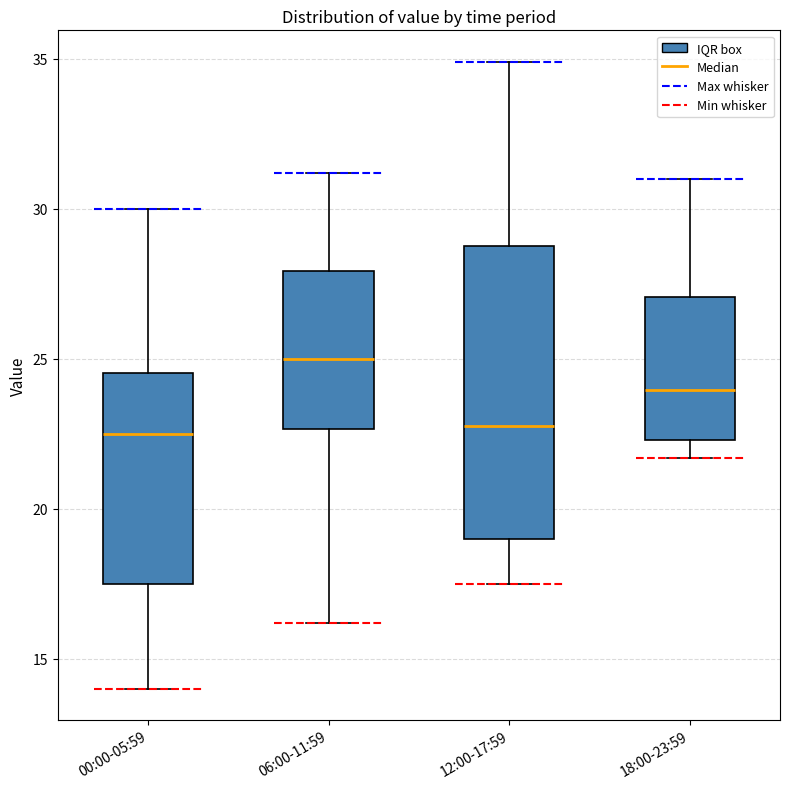

Comparing the boxes themselves (not the whiskers), which one is the tallest?

12:00-17:59